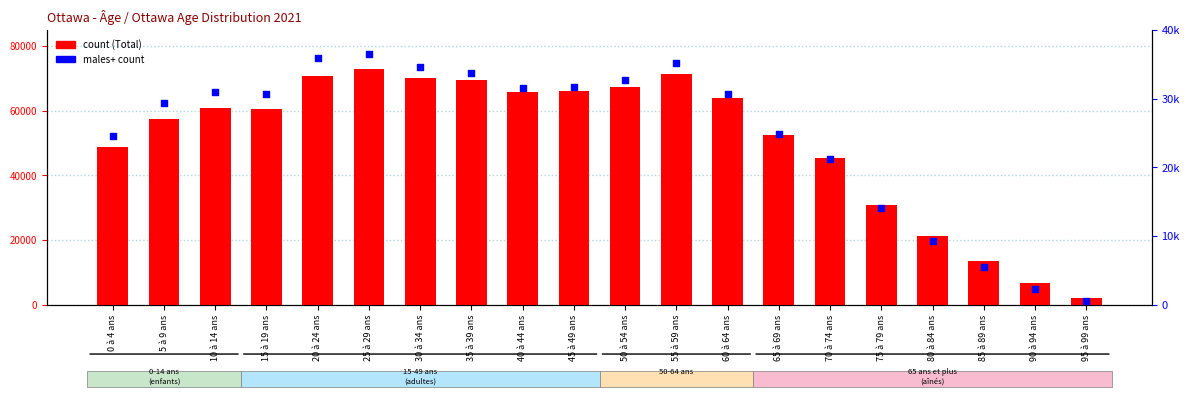

Which series has the largest total across all categories?

count